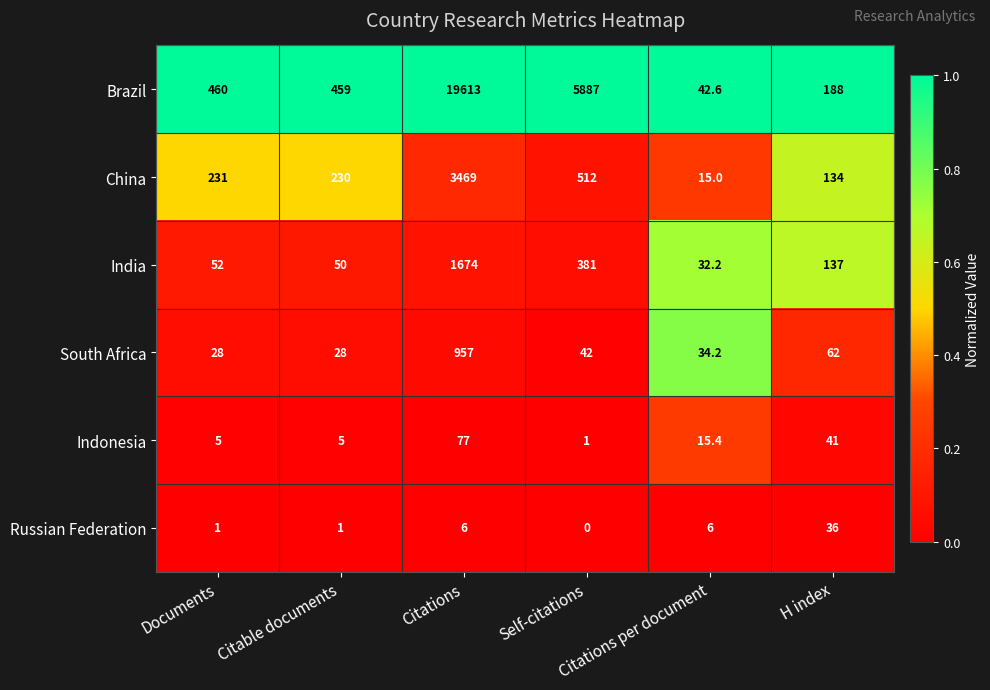

What is the sum of all India values?

2326.2